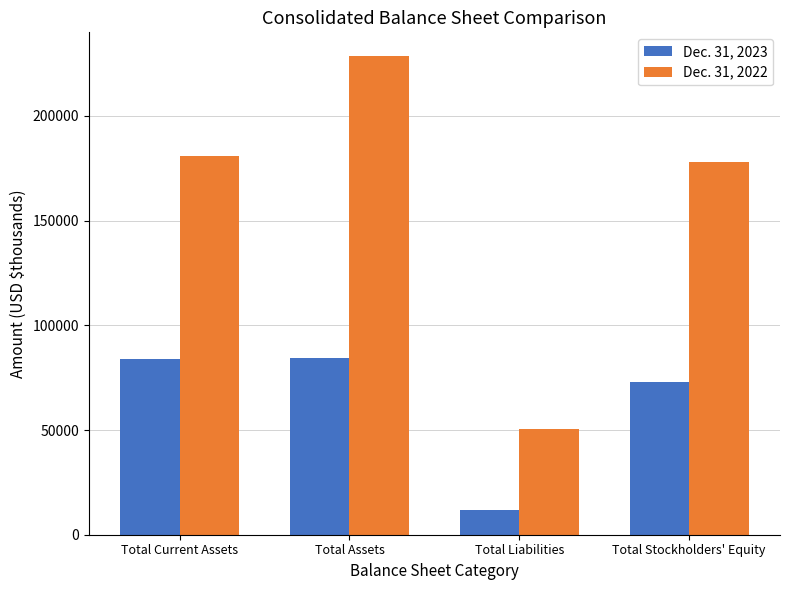

What is the value of the Dec. 31, 2023 bar at the 2nd from the left?

84564